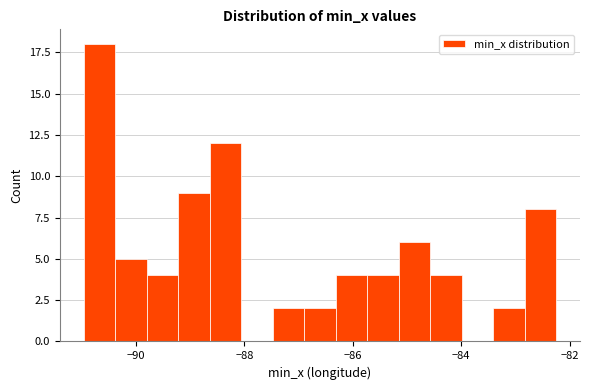

Read against the x-axis, roughly where is the centre of the tallest bar?

-90.6